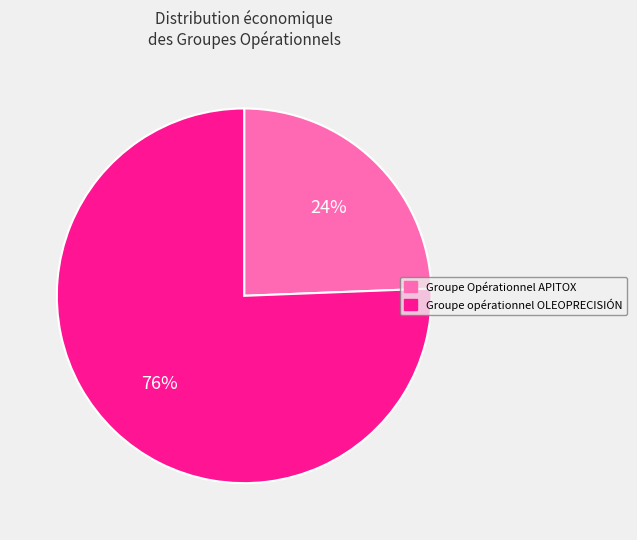

To the nearest percent, what is the average slice percentage?

50%